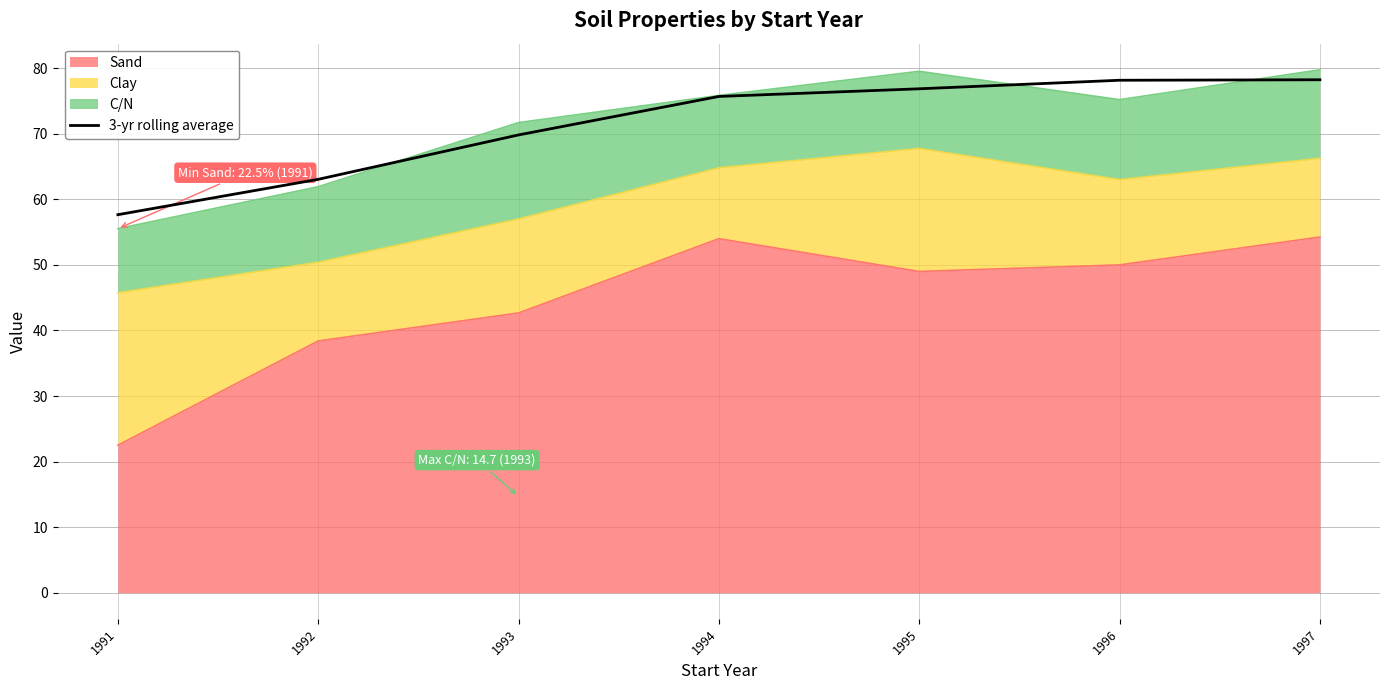

True or false: there are more than 0 points higher than both neighbors.

False